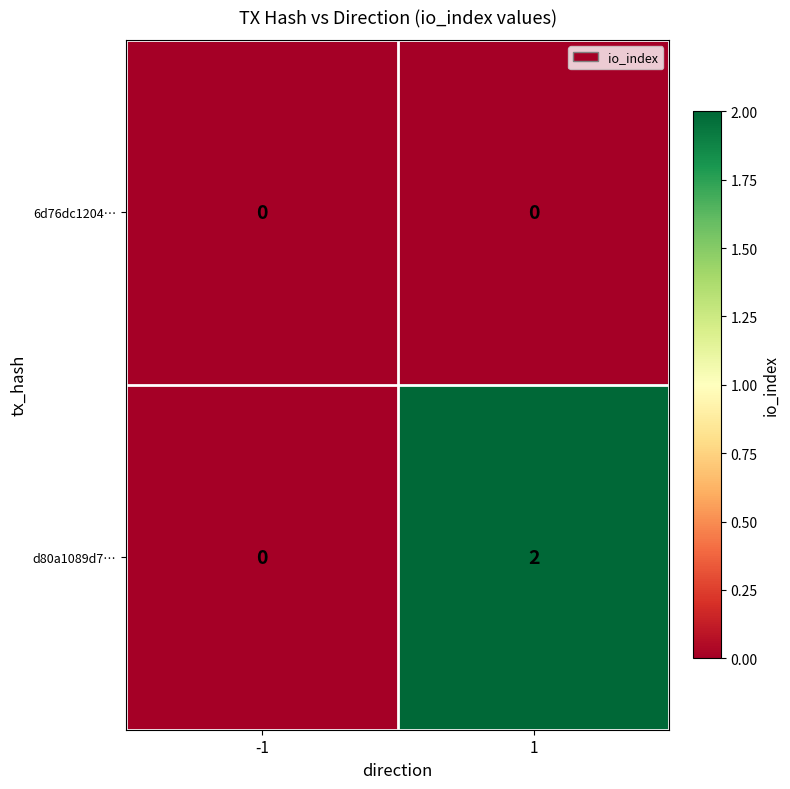

List the series in order of their peak value, highest first.

d80a1089d7…, 6d76dc1204…